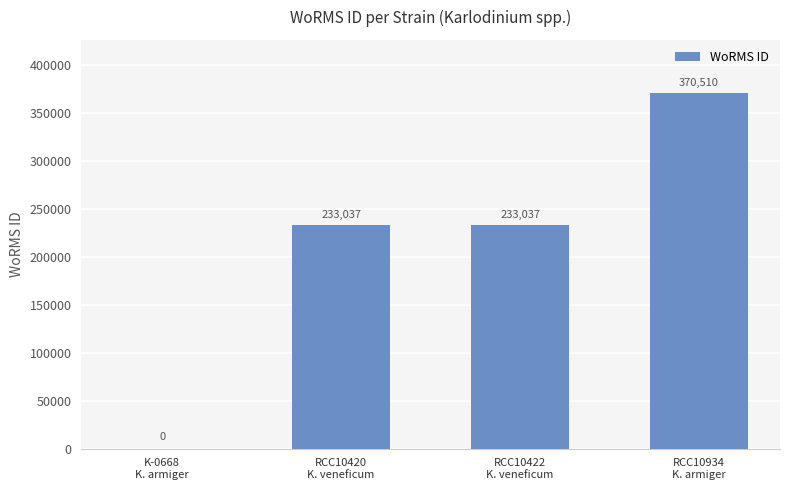

How many positive values are there?

3